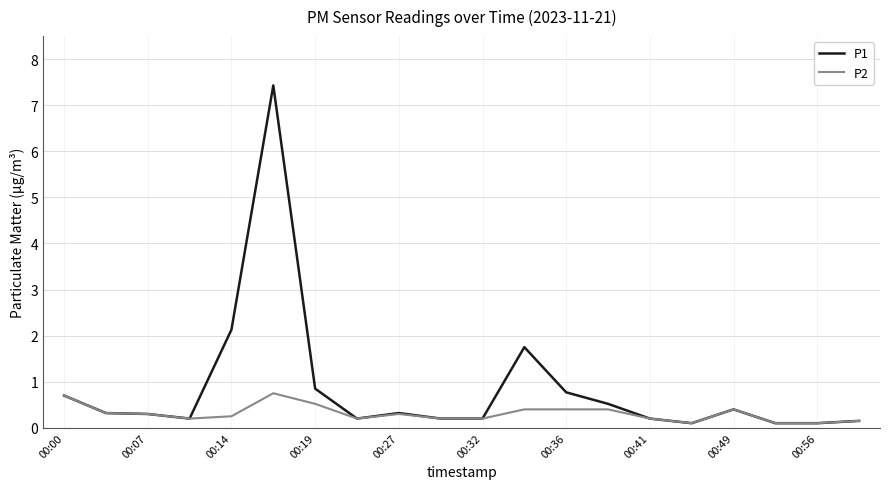

What is the greatest value displayed?

7.4